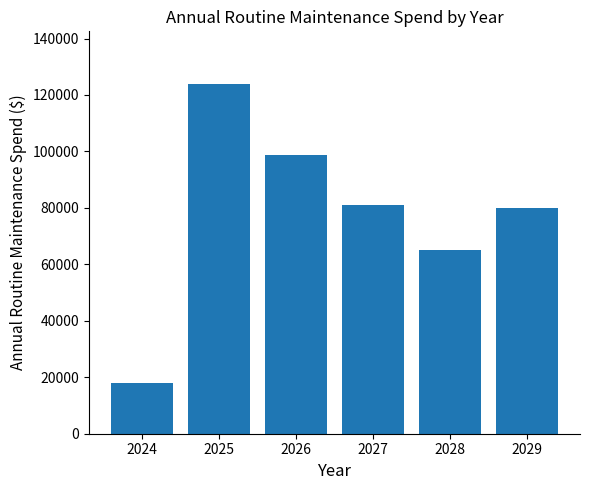

Does the chart contain stacked bars?

No